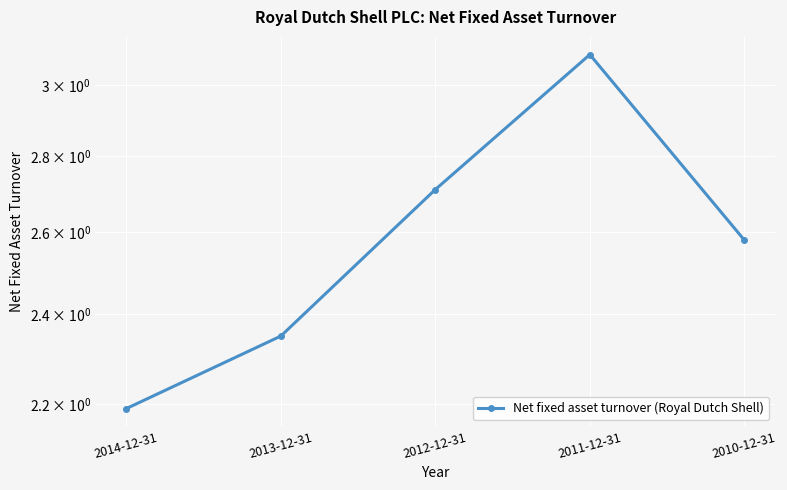

What is the sum of all values?

12.9